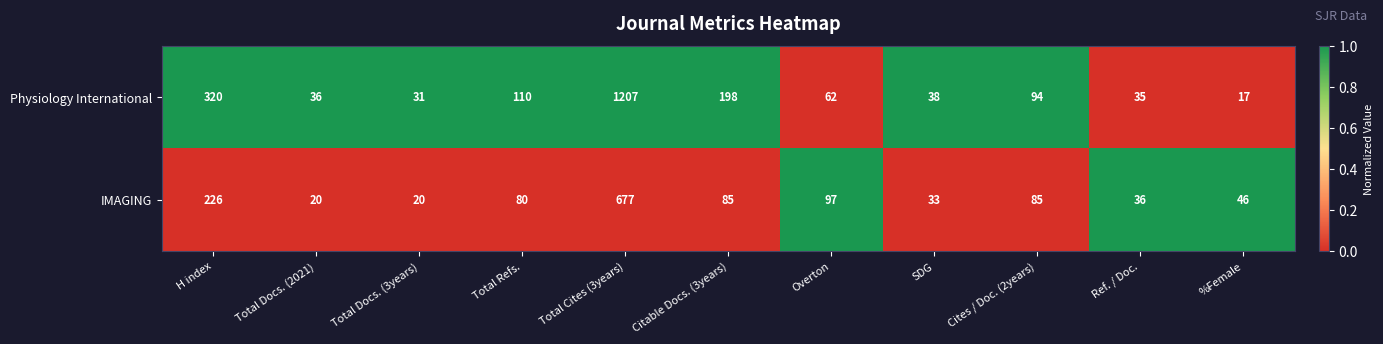

Reading right to left, transcribe all the data shown in this chart.

Physiology International: %Female=17	Ref. / Doc.=35	Cites / Doc. (2years)=94	SDG=38	Overton=62	Citable Docs. (3years)=198	Total Cites (3years)=1207	Total Refs.=110	Total Docs. (3years)=31	Total Docs. (2021)=36	H index=320
IMAGING: %Female=46	Ref. / Doc.=36	Cites / Doc. (2years)=85	SDG=33	Overton=97	Citable Docs. (3years)=85	Total Cites (3years)=677	Total Refs.=80	Total Docs. (3years)=20	Total Docs. (2021)=20	H index=226